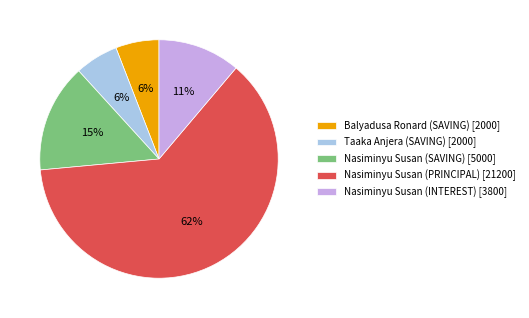

Between Nasiminyu Susan (SAVING) [5000] and Balyadusa Ronard (SAVING) [2000], which is larger?

Nasiminyu Susan (SAVING) [5000]